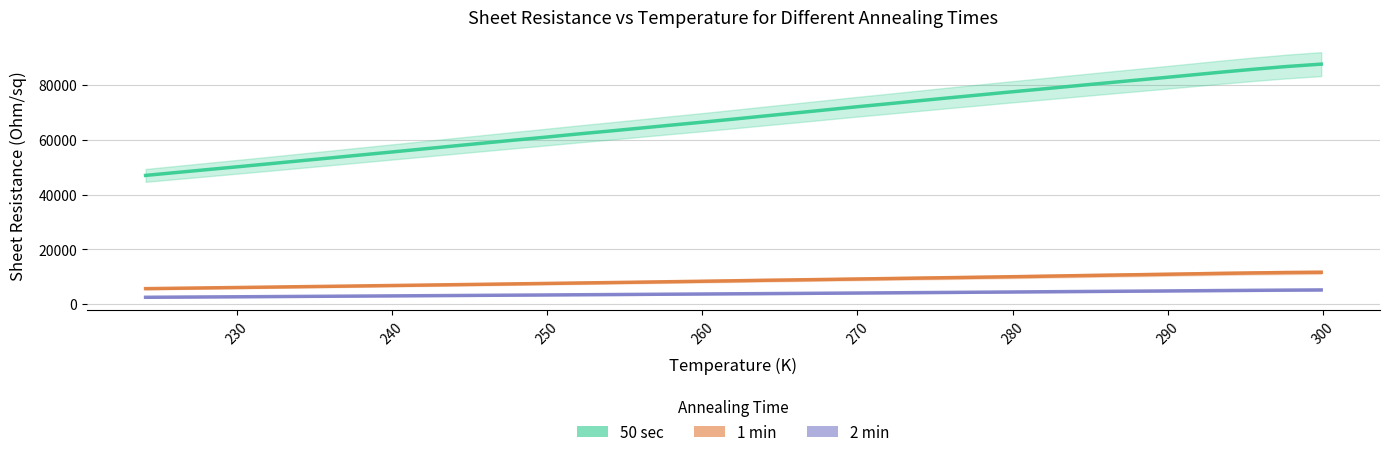

True or false: 50 sec and 1 min cross at least once.

False